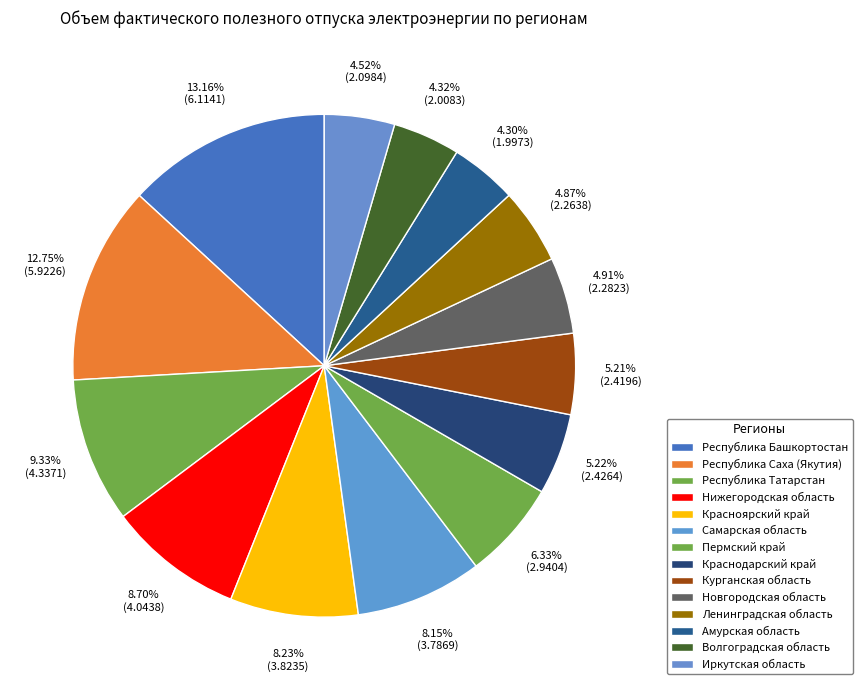

How many segments does this pie chart have?

14